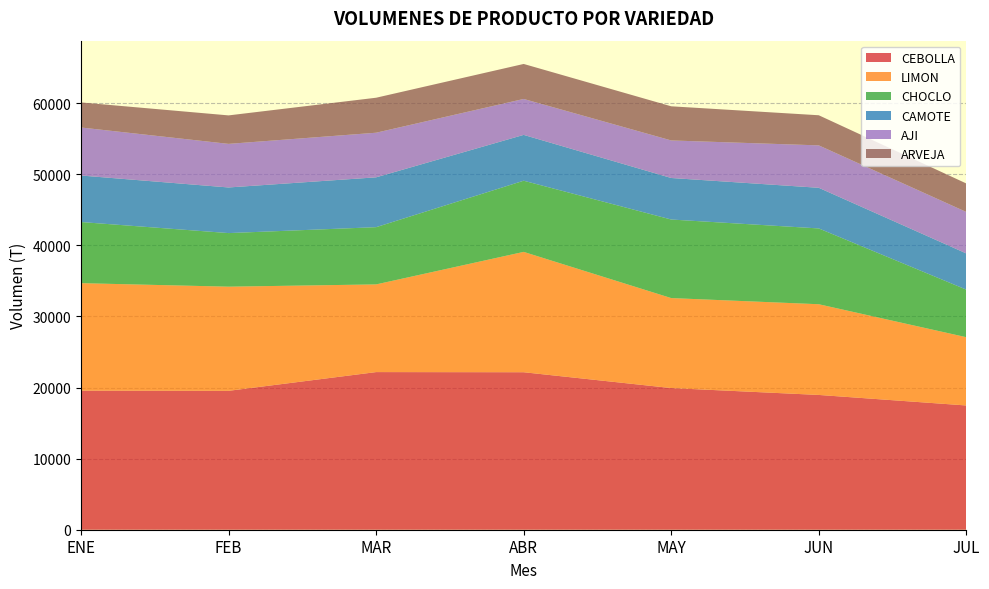

Reading left to right, what are all the values shown in this chart?

CEBOLLA: 19564	19536	22171	22151	19924	18957	17476
LIMON: 15113	14648	12332	16926	12656	12757	9601
CHOCLO: 8597	7536	8049	10008	11048	10661	6690
CAMOTE: 6544	6417	7011	6447	5841	5717	5091
AJI: 6753	6131	6274	5055	5282	5965	5834
ARVEJA: 3524	4005	4921	4921	4801	4236	4007